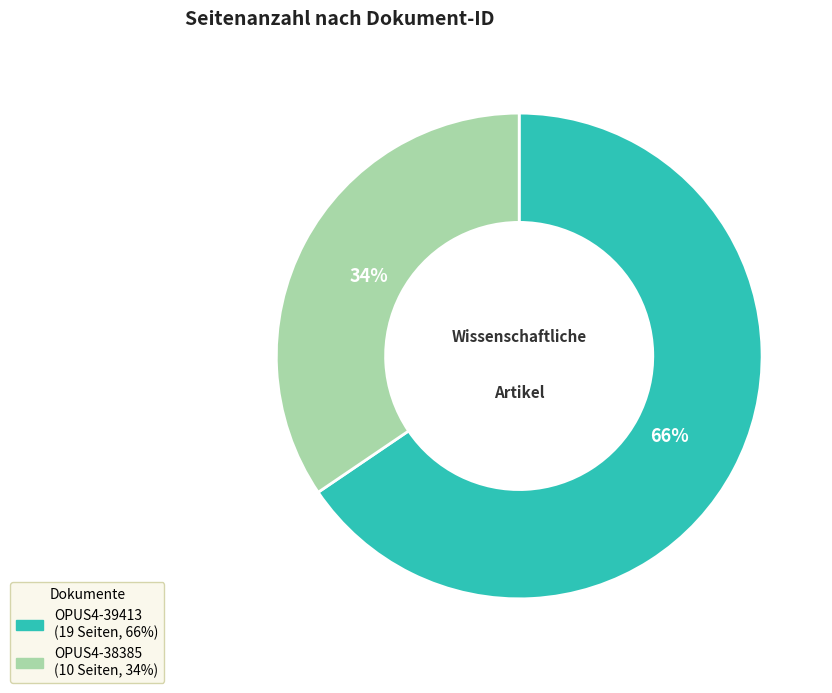

Between OPUS4-39413 and OPUS4-38385, which is larger?

OPUS4-39413